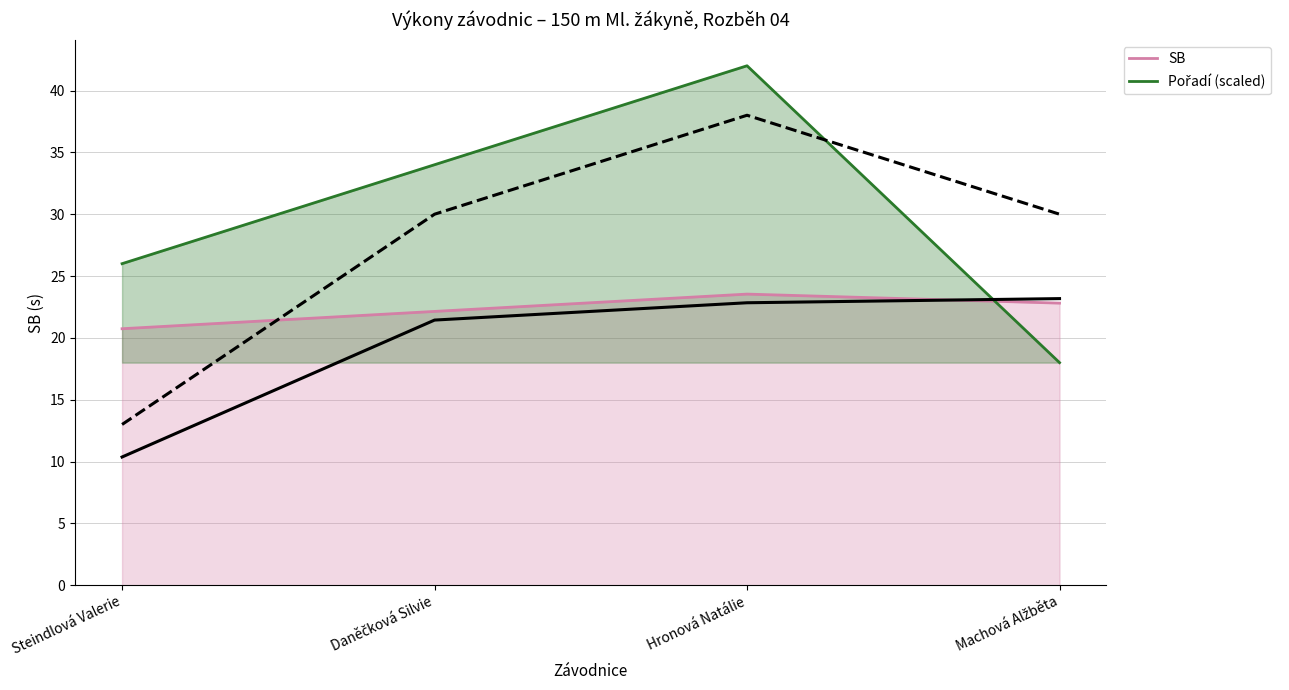

What is the difference between the Pořadí (scaled) values at Machová Alžběta and Hronová Natálie?

24.0